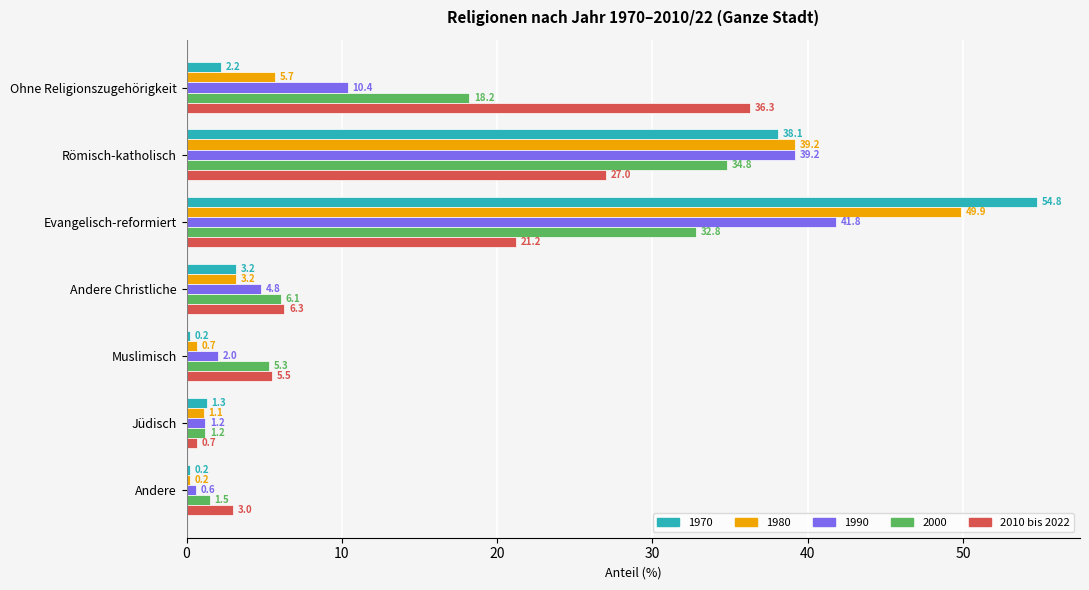

How many values in the 1970 series are below 2?

3